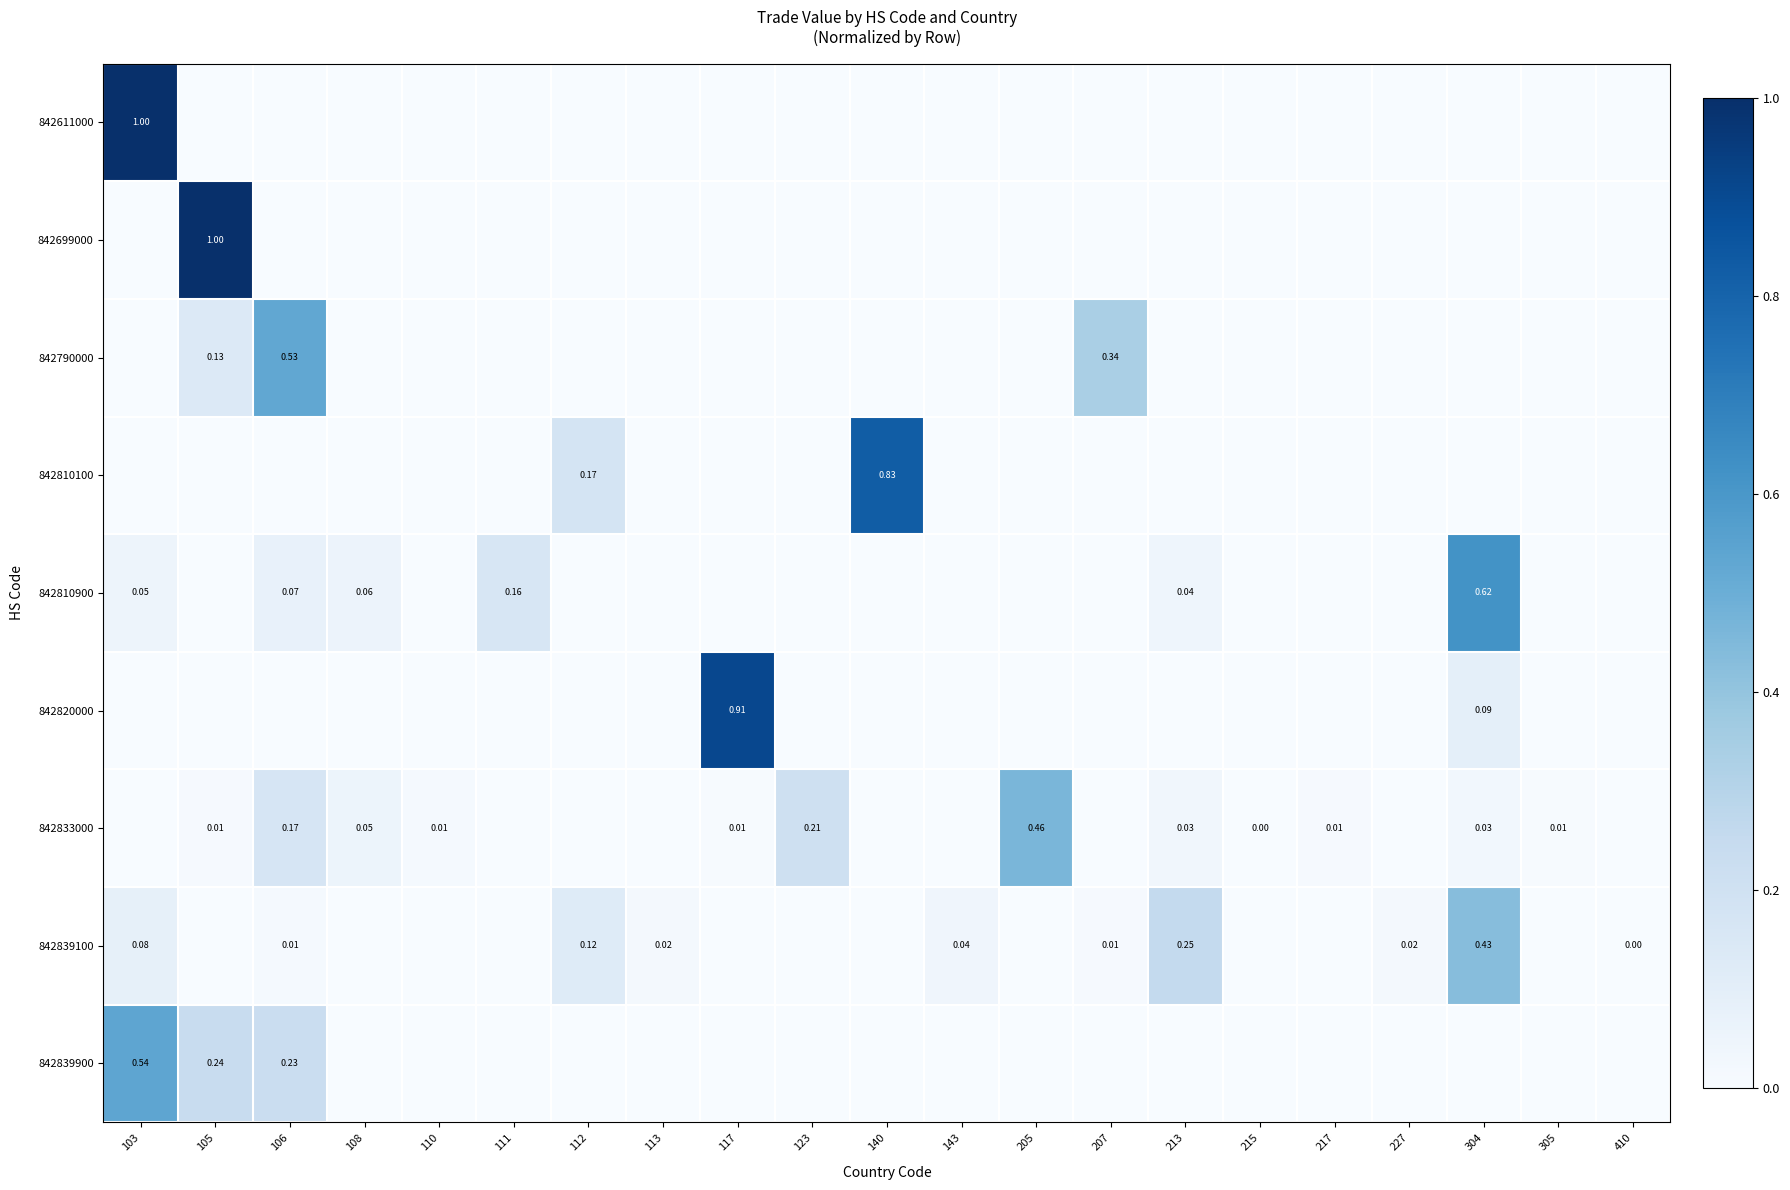

Rank the series by their maximum value, from lowest to highest.

842839100, 842833000, 842790000, 842839900, 842810900, 842810100, 842820000, 842611000, 842699000